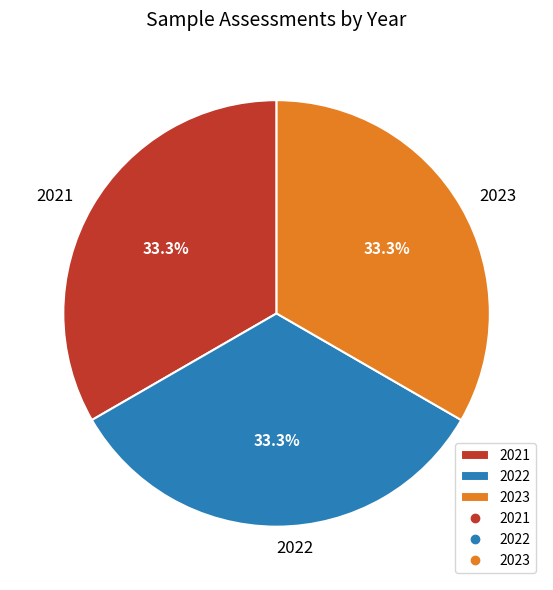

What is the ratio of the value at 2023 to the value at 2022?

1.0